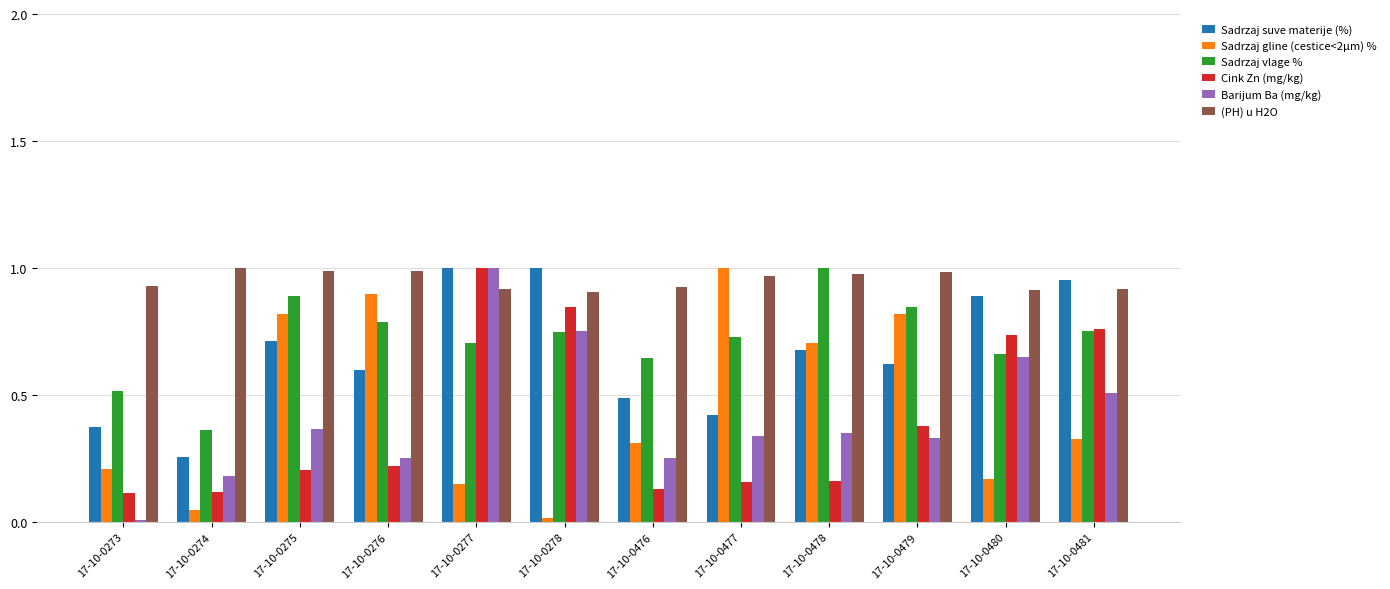

The value of Sadrzaj suve materije (%) at 17-10-0476 is 0.8. True or false?

False